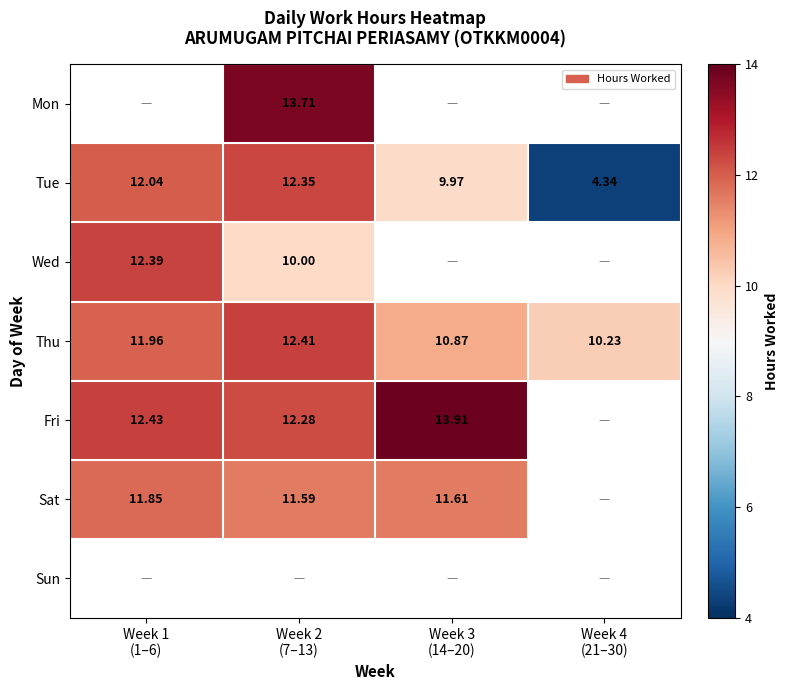

How many data points in Thu are above 11?

2